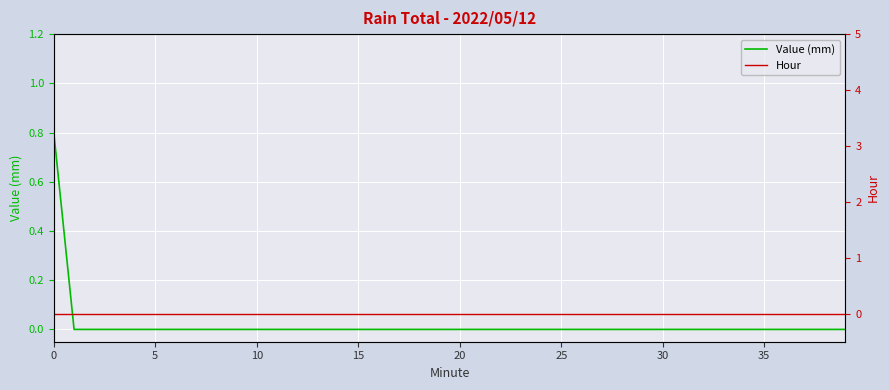

List the series in order of their peak value, lowest first.

Hour, Value (mm)